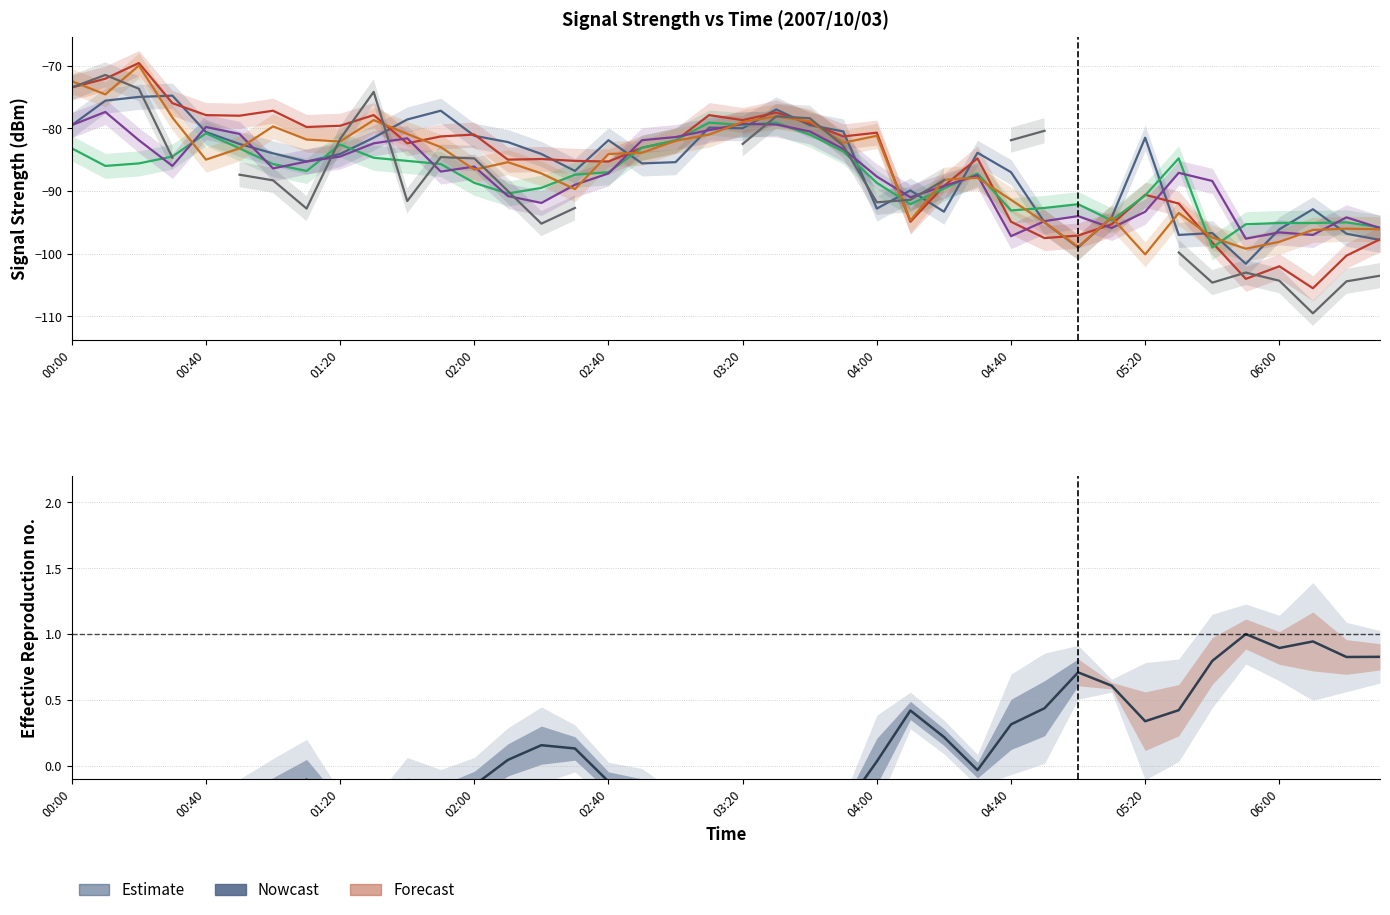

How many points are higher than both their immediate neighbors (excluding endpoints)?

8